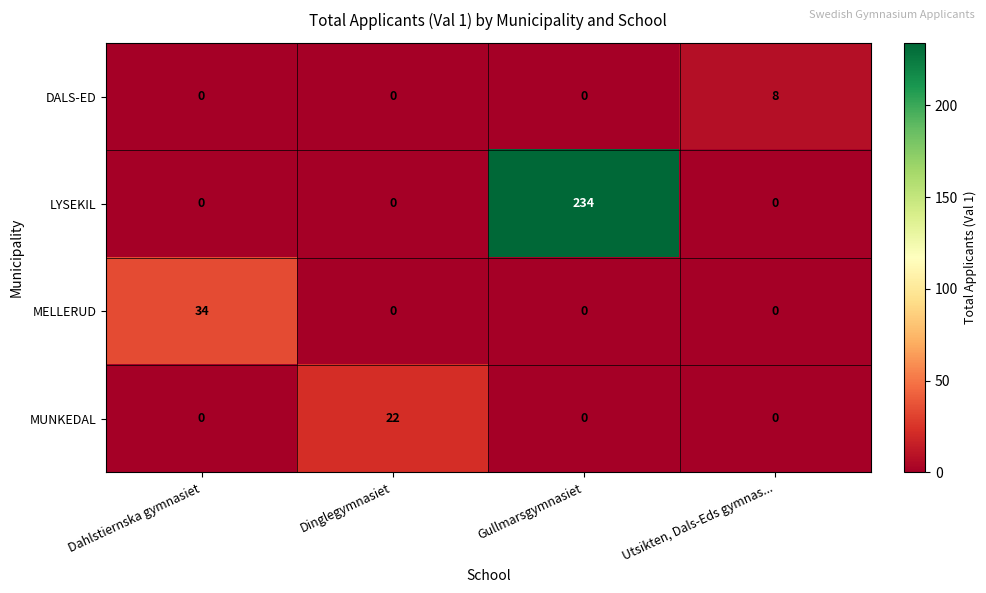

At which category does the chart reach its peak across all series?

Gullmarsgymnasiet